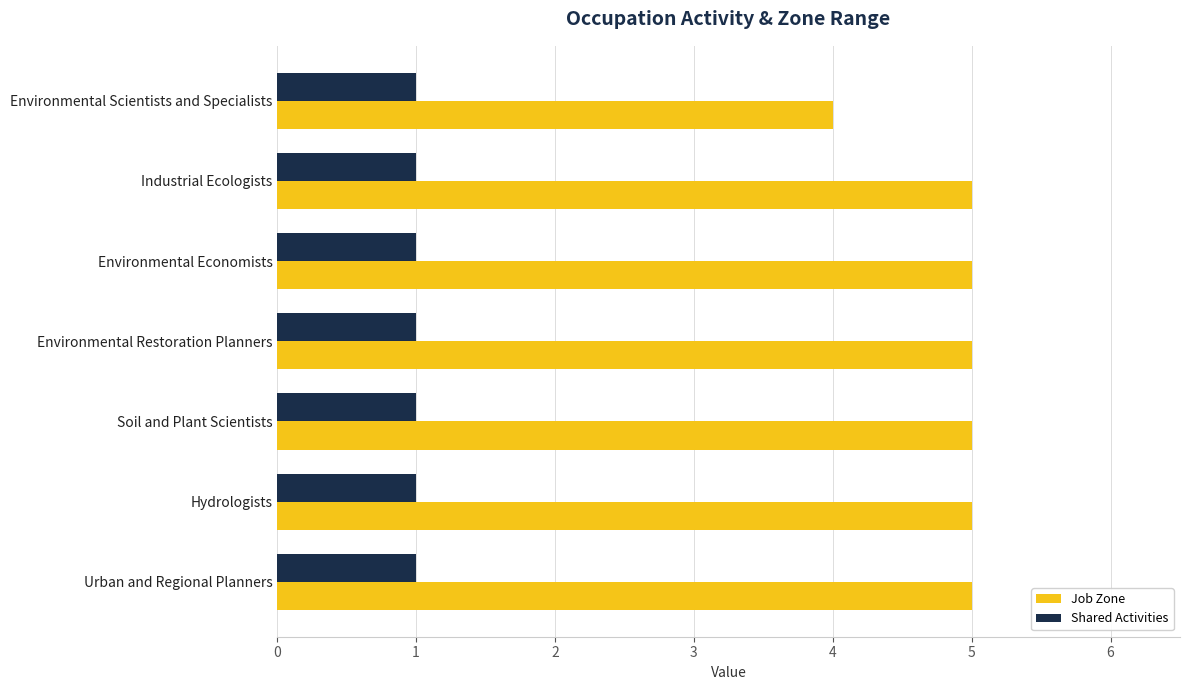

How many categories are shown in the chart?

7